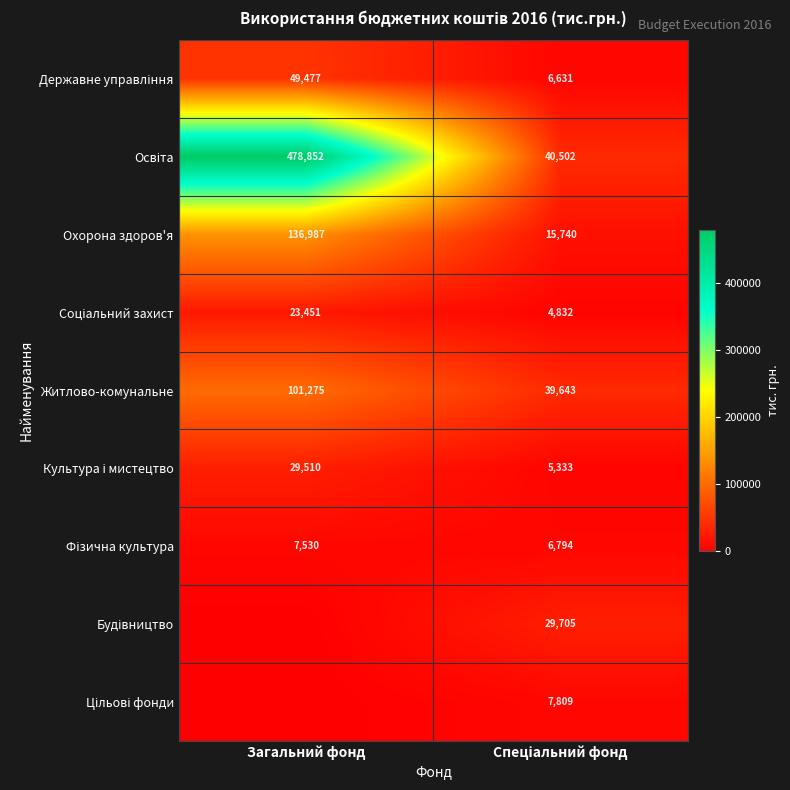

The Житлово-комунальне series shows 101275 at Загальний фонд. True or false?

True